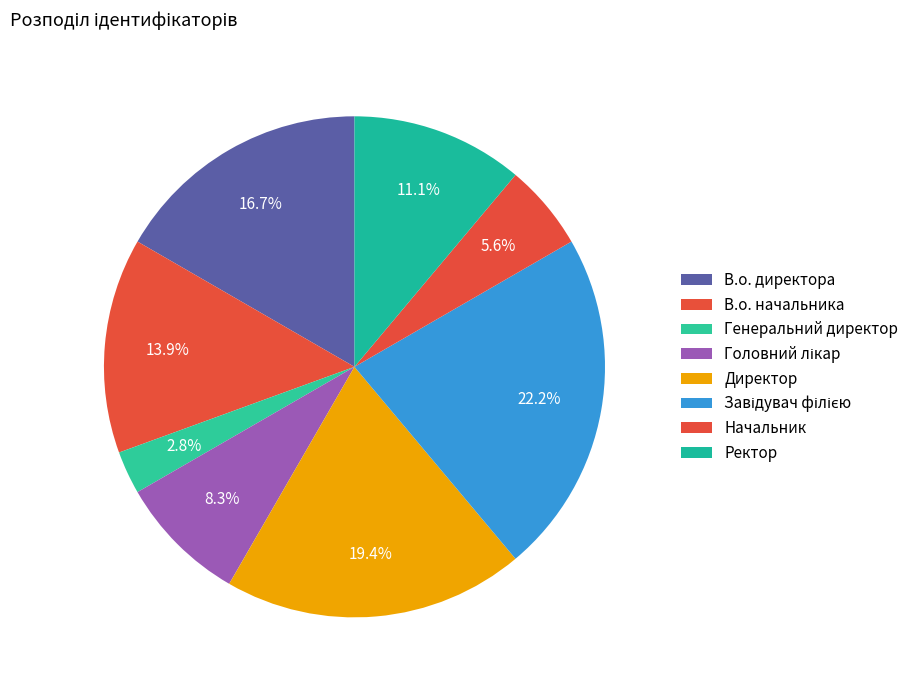

To the nearest percent, what portion does В.о. начальника represent?

14%